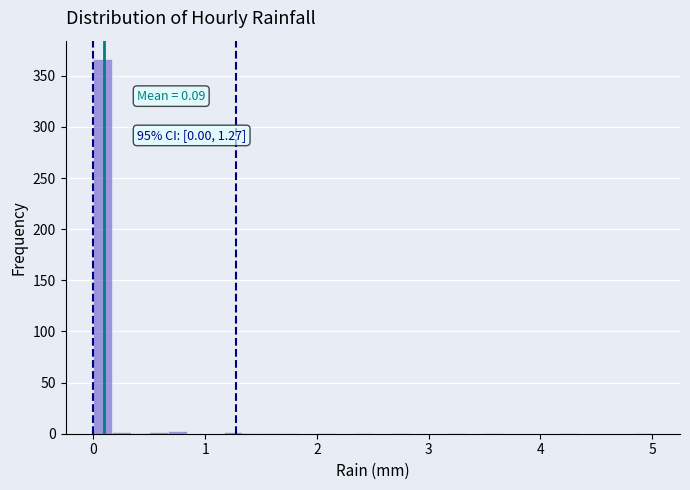

Around what value on the x-axis is the tallest bar? Give the approximate position of its centre, as read against the axis.

0.1